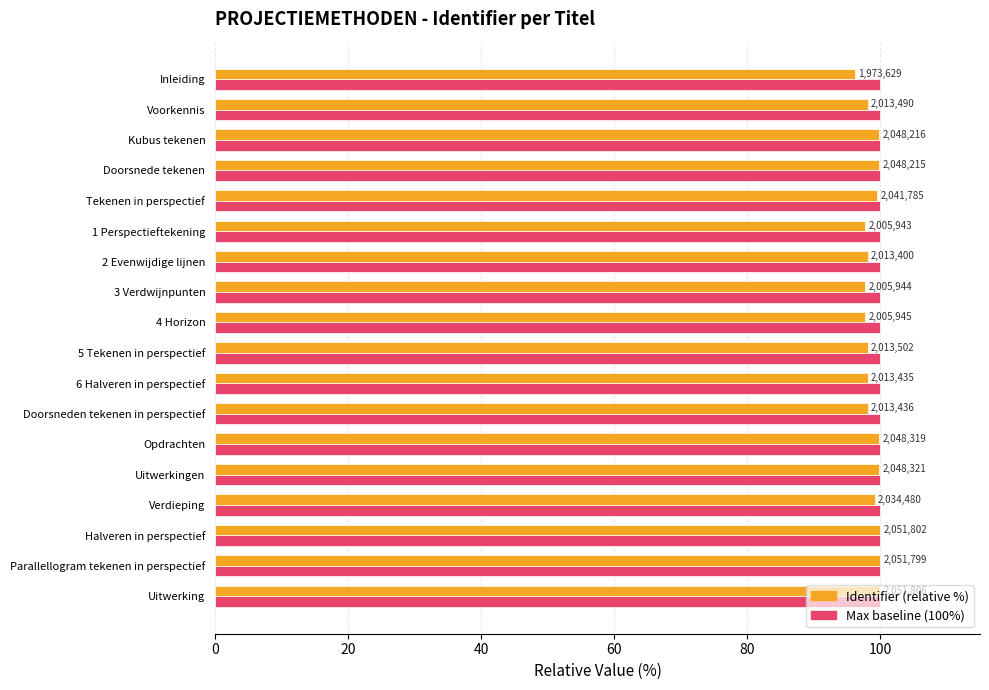

What is the maximum value shown in the chart?

100.0